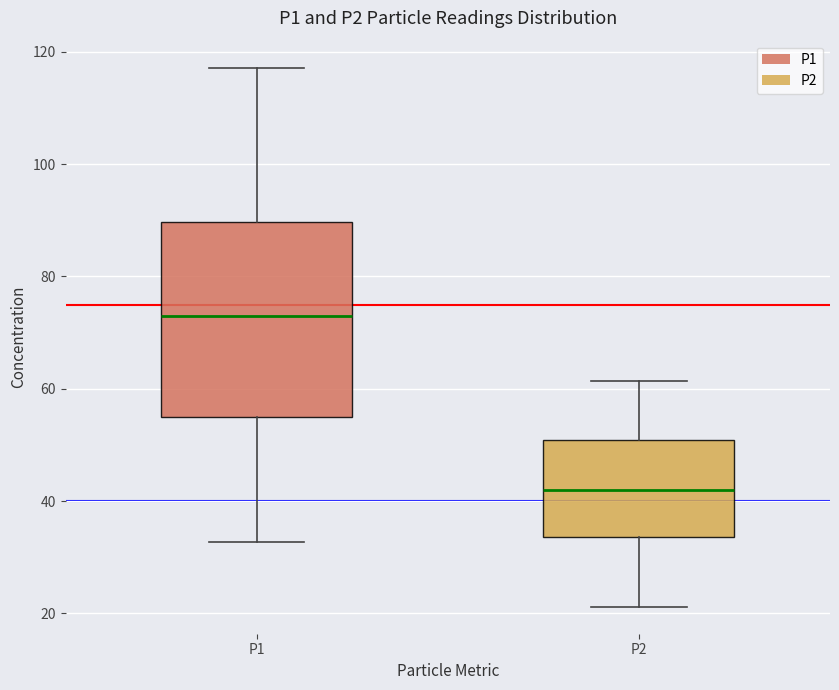

Reading left to right, transcribe this box plot: for each box, give where its median line is, the range the box spans, and where its two whiskers end, as read against the y-axis. The values are not printed on the chart, so give them approximately, as read against the axis.

P1: median 72, box 54 to 90, whiskers 32 to 118
P2: median 42, box 34 to 50, whiskers 22 to 62